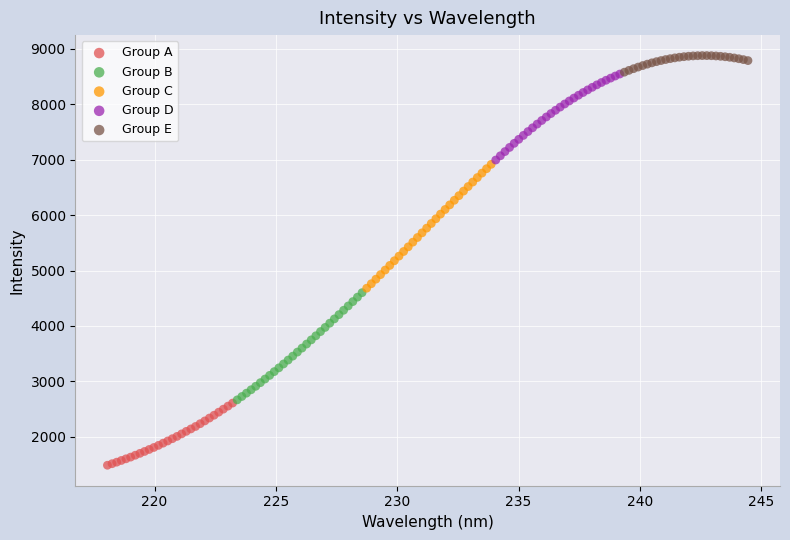

What are all the series names shown in the legend?

Group A, Group B, Group C, Group D, Group E